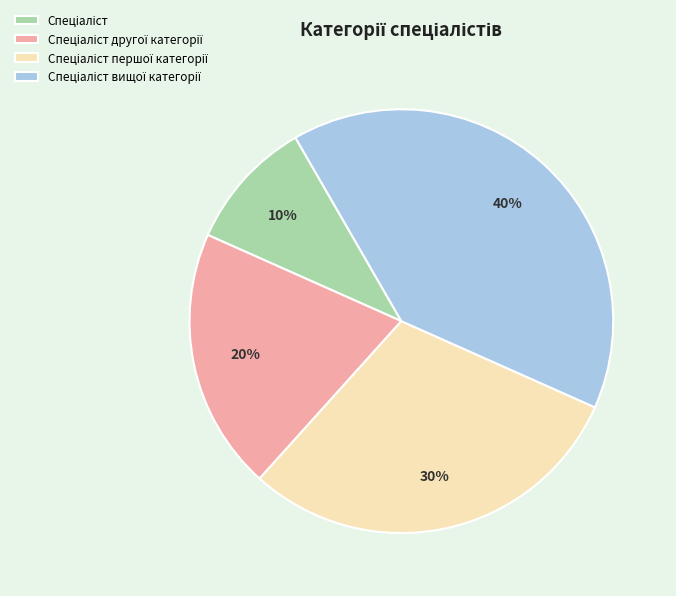

To the nearest percent, what is the average slice percentage?

25%